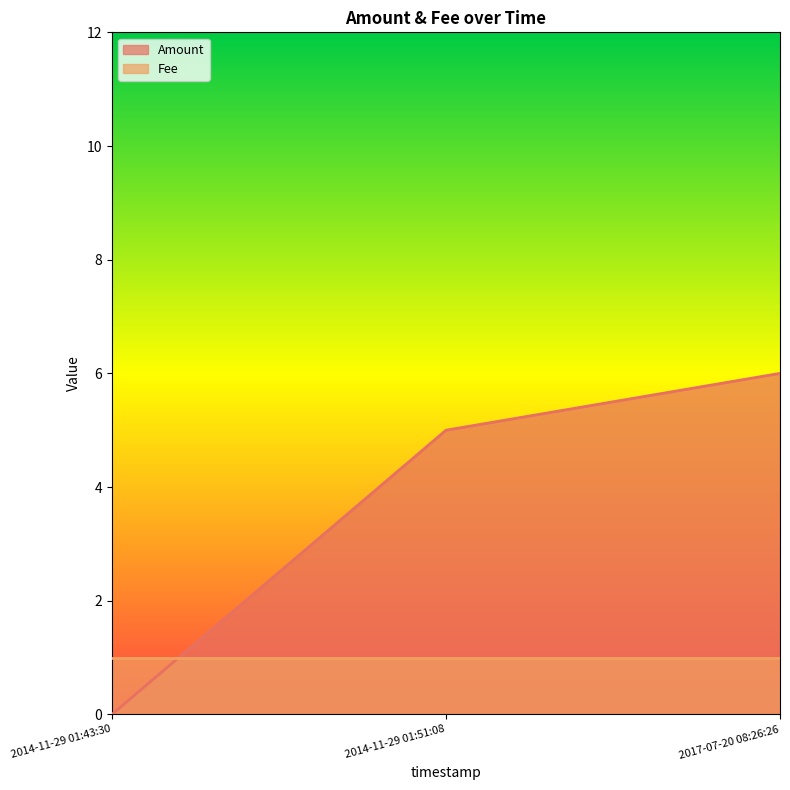

Reading right to left, extract all data points from this chart.

6	5	0